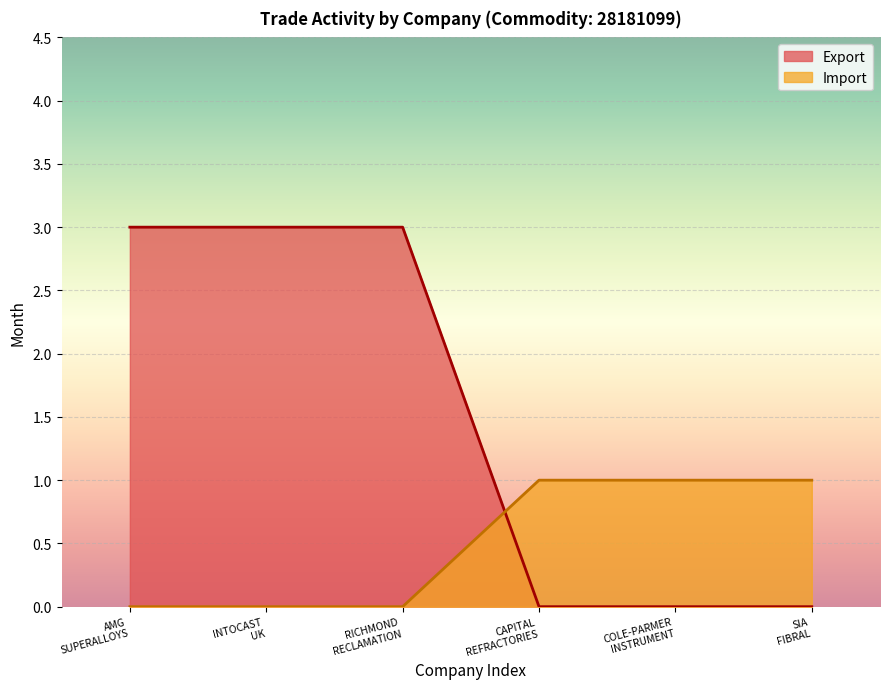

What is the sum of the Export values at RICHMOND RECLAMATION LTD and AMG SUPERALLOYS UK LIMITED?

6